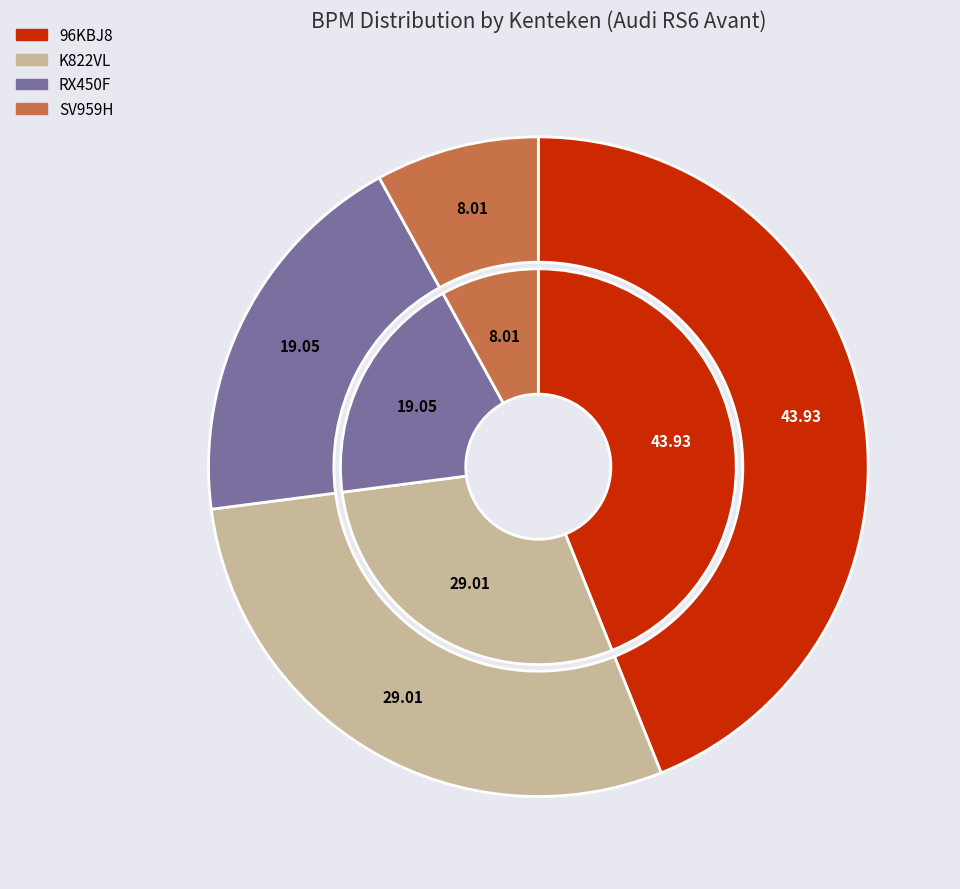

Count the number of slices in the pie.

4